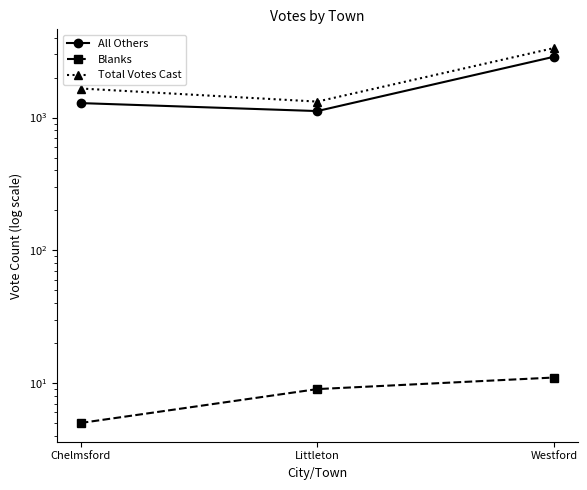

What is the difference between the All Others values at Chelmsford and Westford?

1585